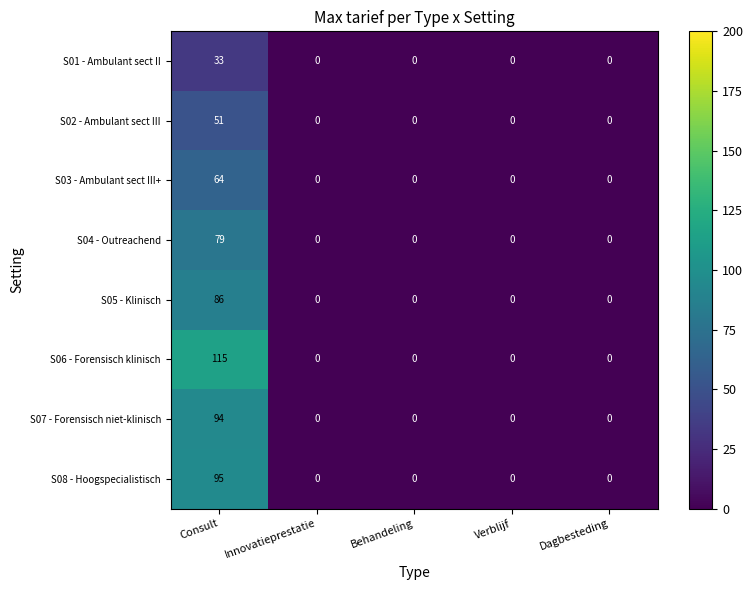

What is the greatest value displayed?

115